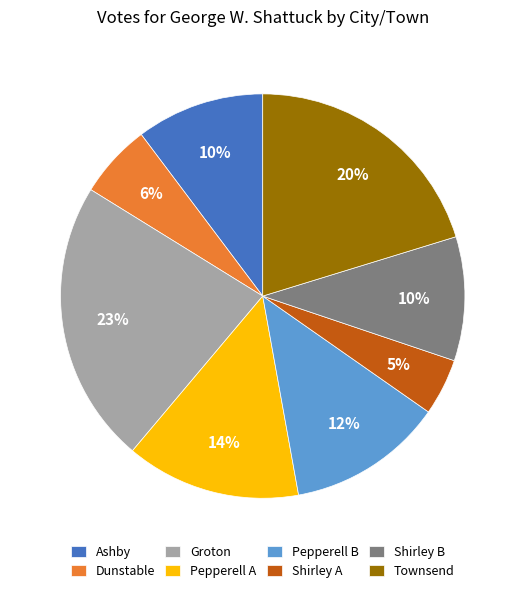

True or false: Townsend accounts for 20% of the total.

True